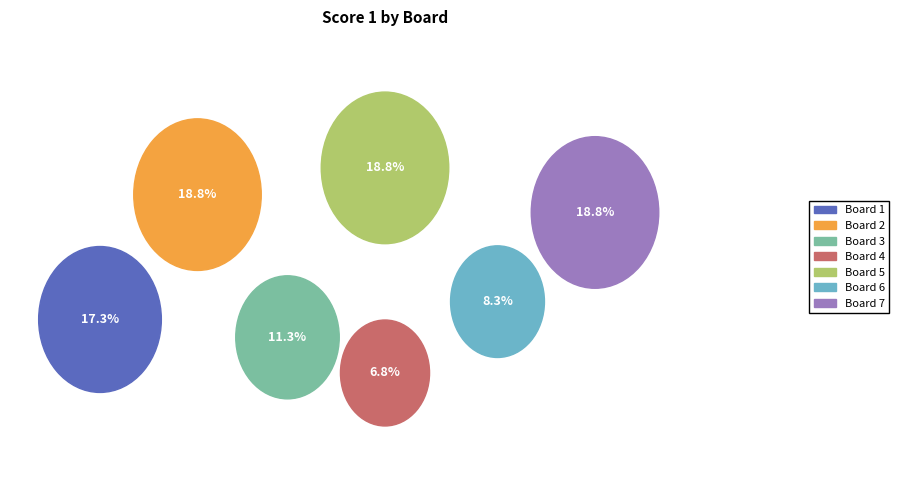

To the nearest percent, what is the average slice percentage?

14%